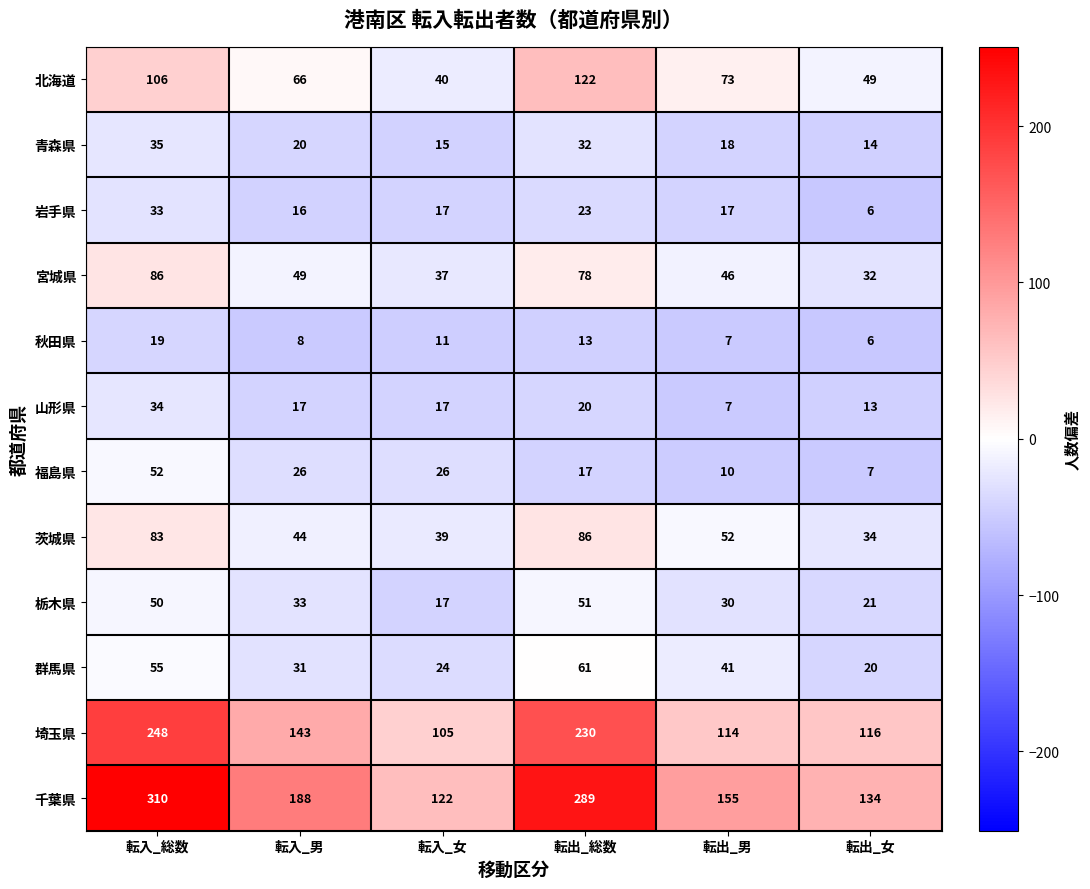

Rank the categories by 茨城県 value from lowest to highest.

転出_女, 転入_女, 転入_男, 転出_男, 転入_総数, 転出_総数